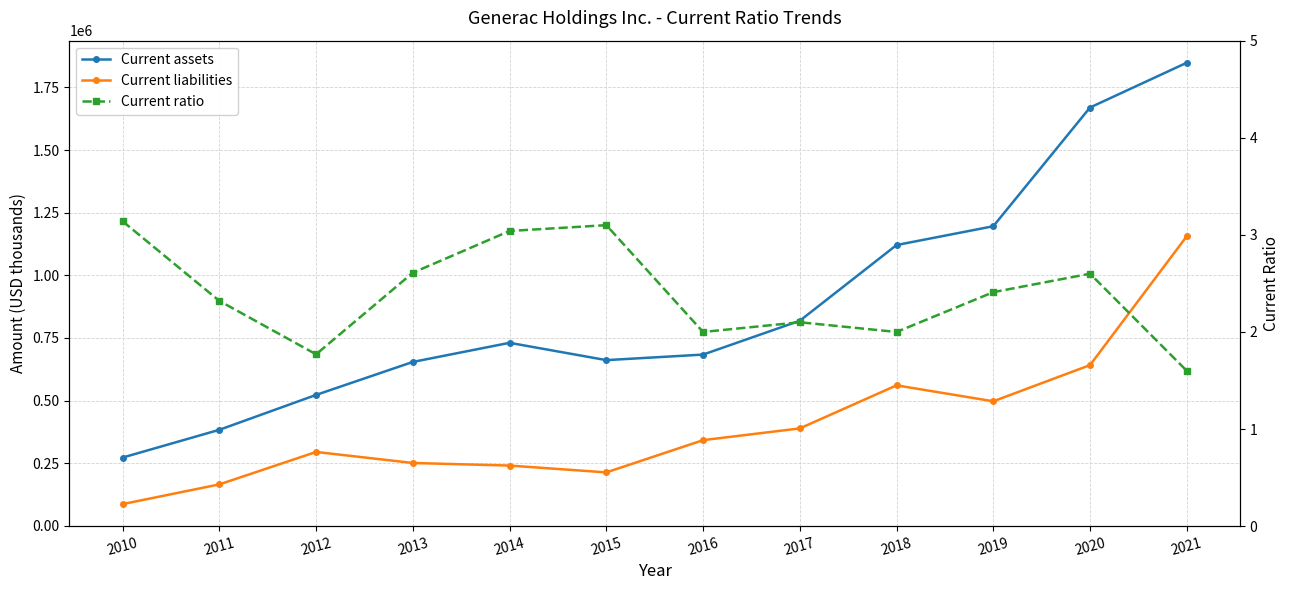

Where is Current liabilities nearest to the value 621296?

2020